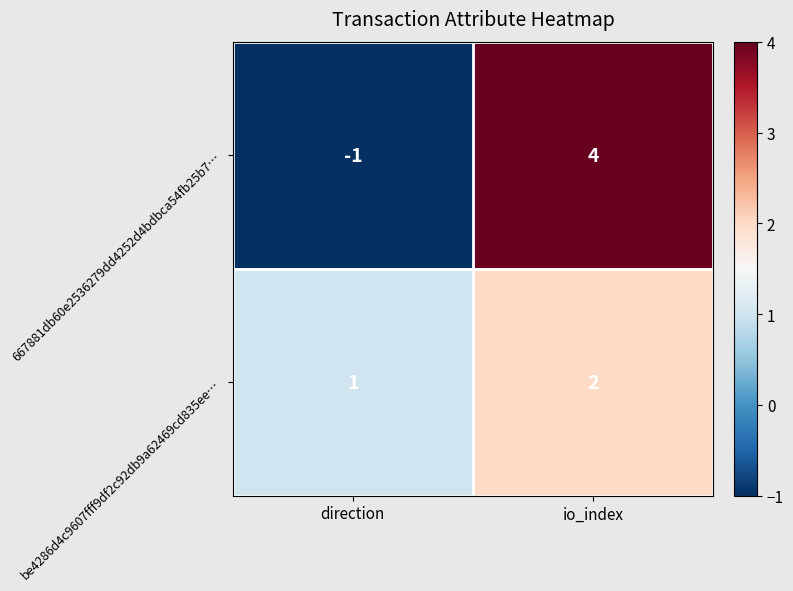

What is the maximum value shown in the chart?

4